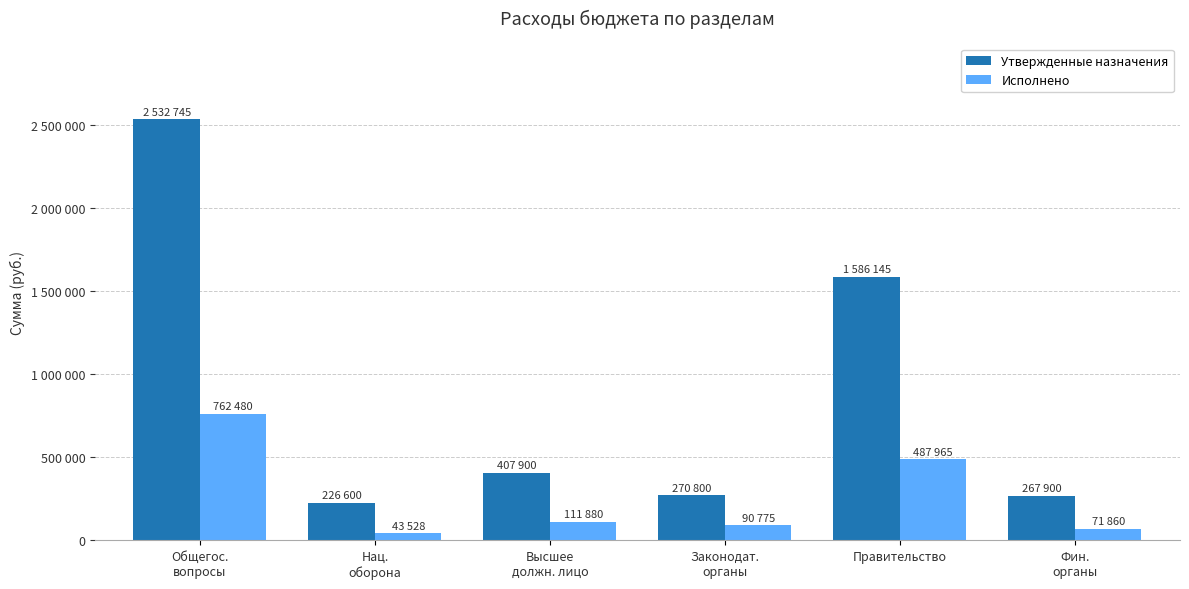

At Правительство, list the series in order from smallest to largest.

Исполнено, Утвержденные назначения